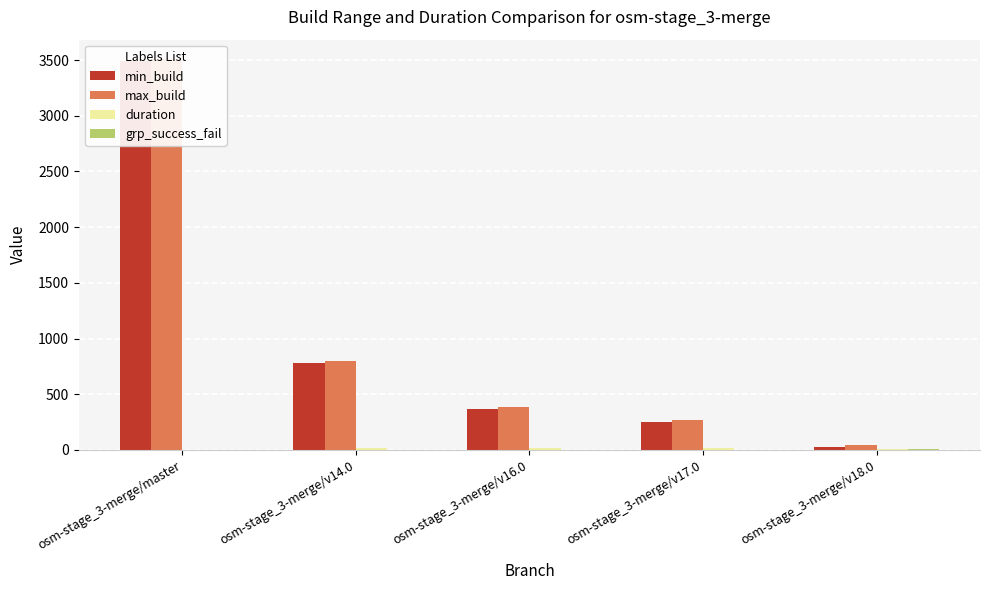

True or false: max_build has a value of 1180.4 at osm-stage_3-merge/v14.0.

False